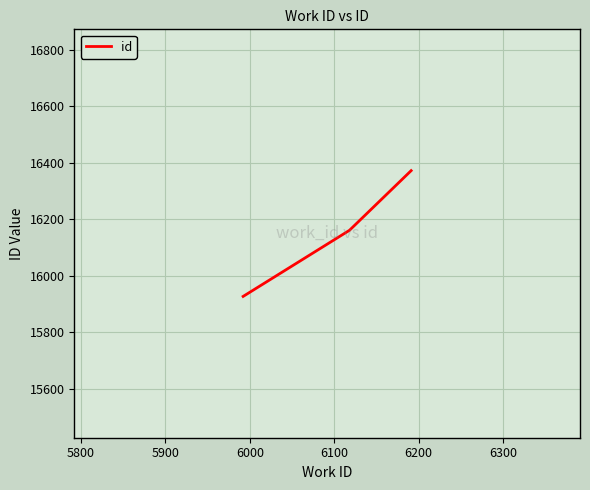

What is the sum of all values?

48460